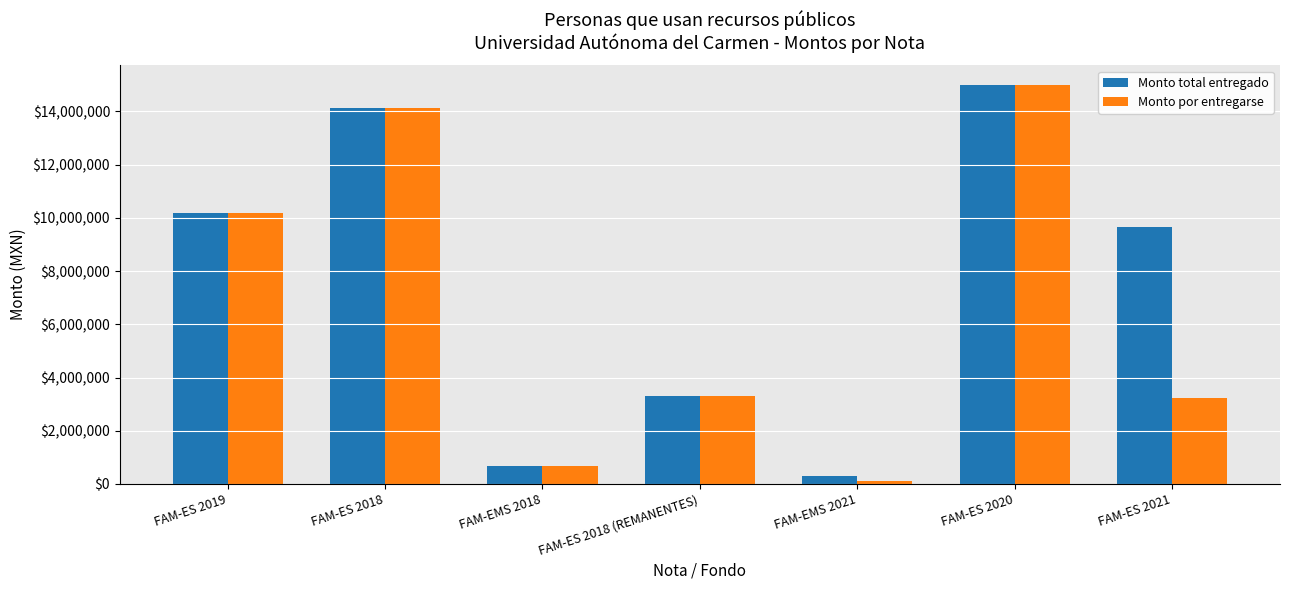

What is the difference between the maximum and minimum values in the Monto por entregarse series?

14887627.5